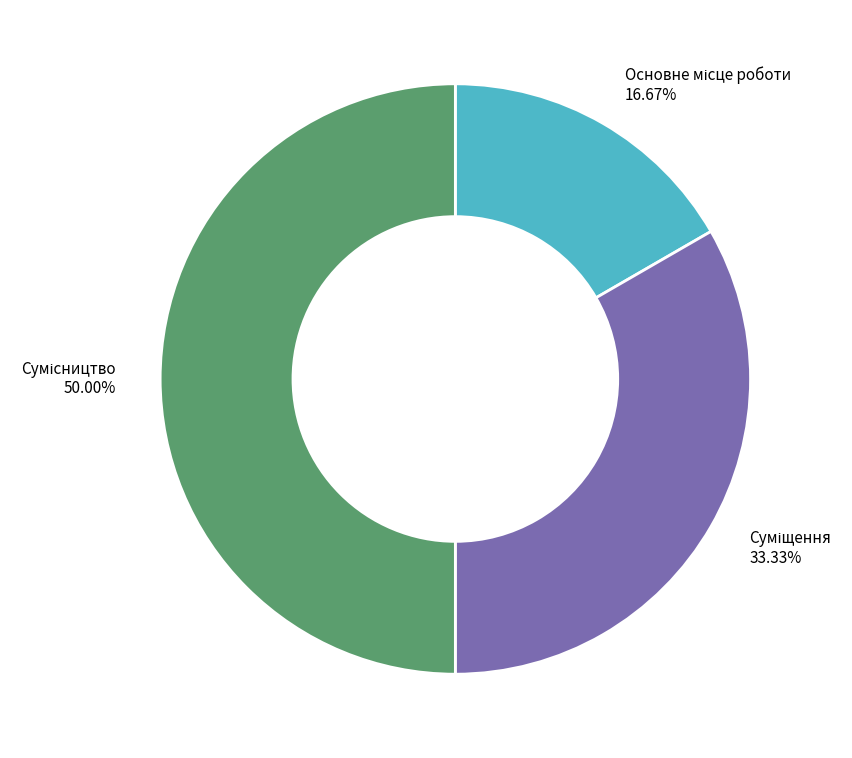

How many slices are in this pie chart?

3